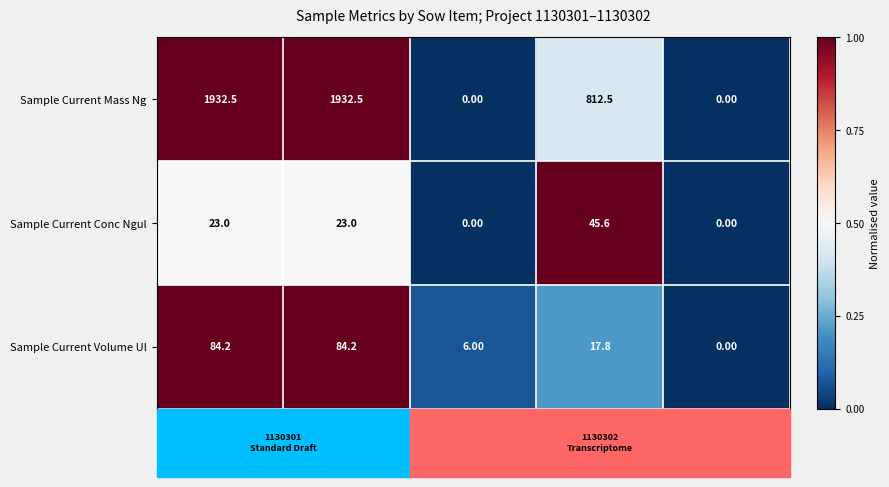

List the series in order of their peak value, highest first.

Sample Current Mass Ng, Sample Current Volume Ul, Sample Current Conc Ngul